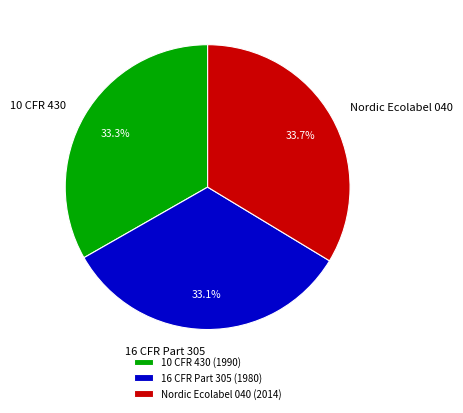

What is the ratio of the value at Nordic Ecolabel 040 to the value at 16 CFR Part 305?

1.0